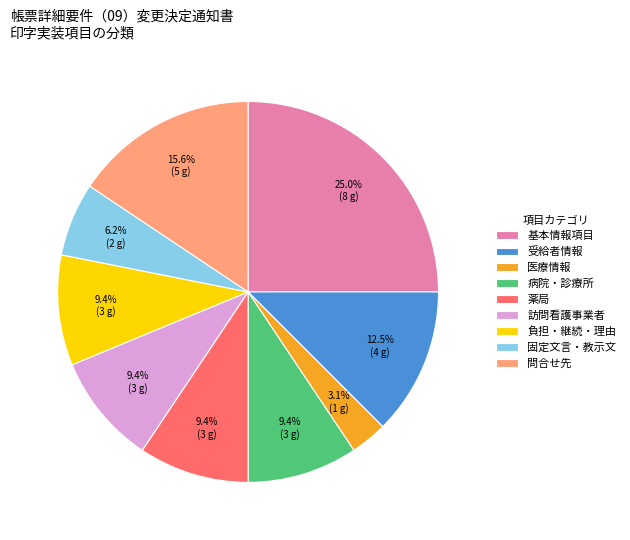

What percentage do 負担・継続・理由 and 受給者情報 together represent?

21.9%